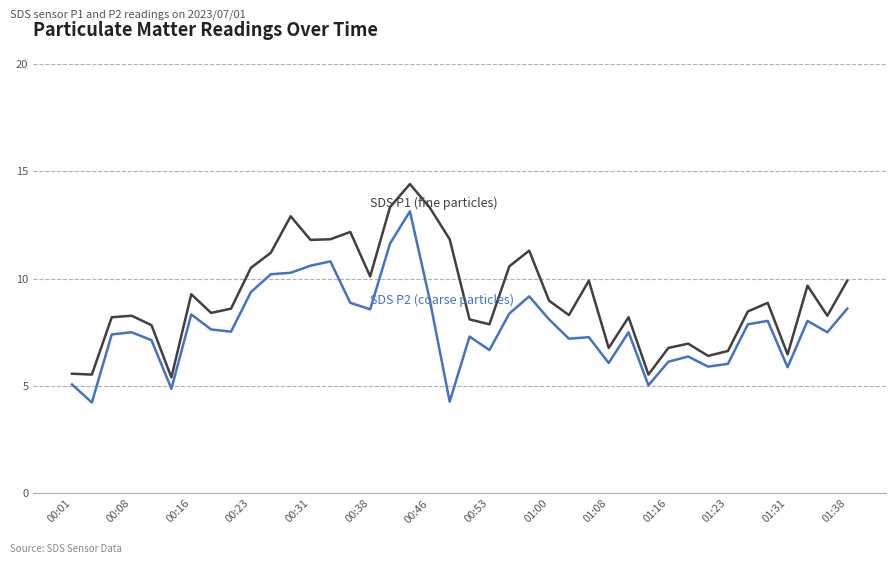

What is the maximum value shown in the chart?

14.4